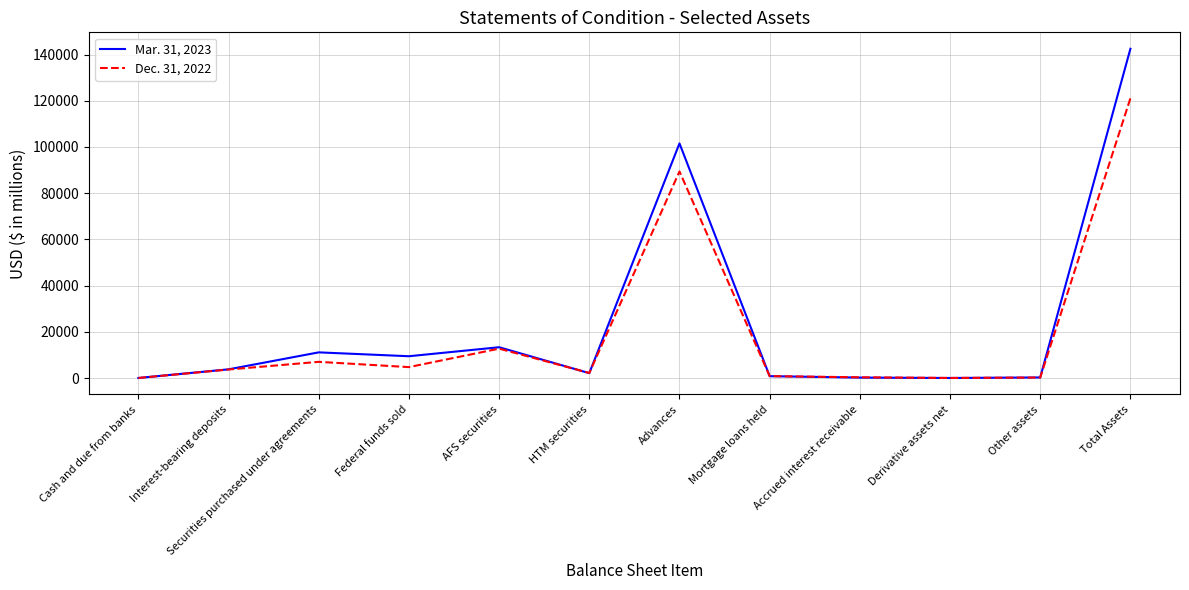

At which label does Mar. 31, 2023 reach its peak?

Total Assets